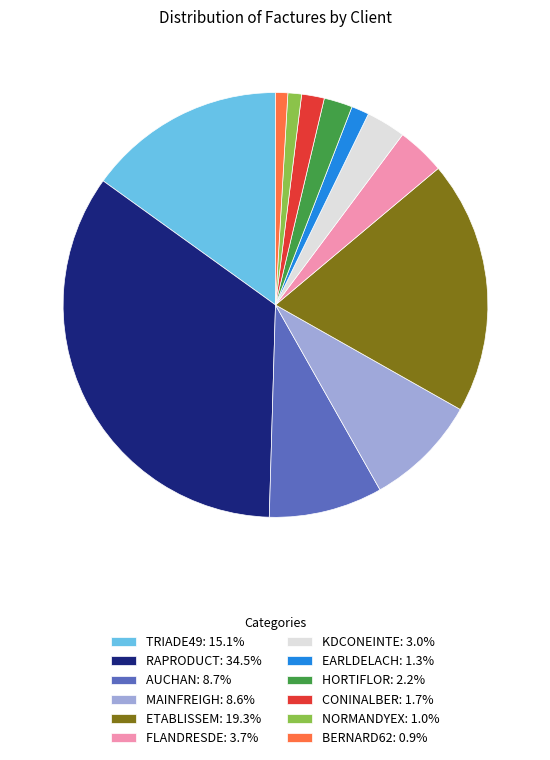

How many segments does this pie chart have?

12